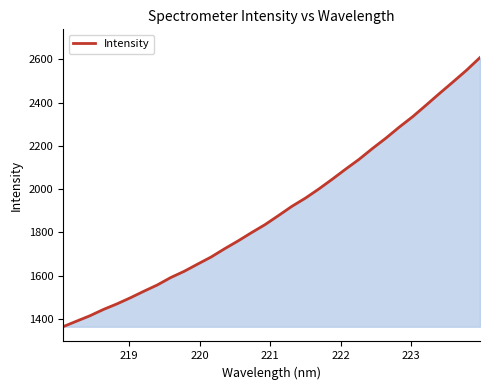

What is the difference between the maximum and minimum values?

1244.2